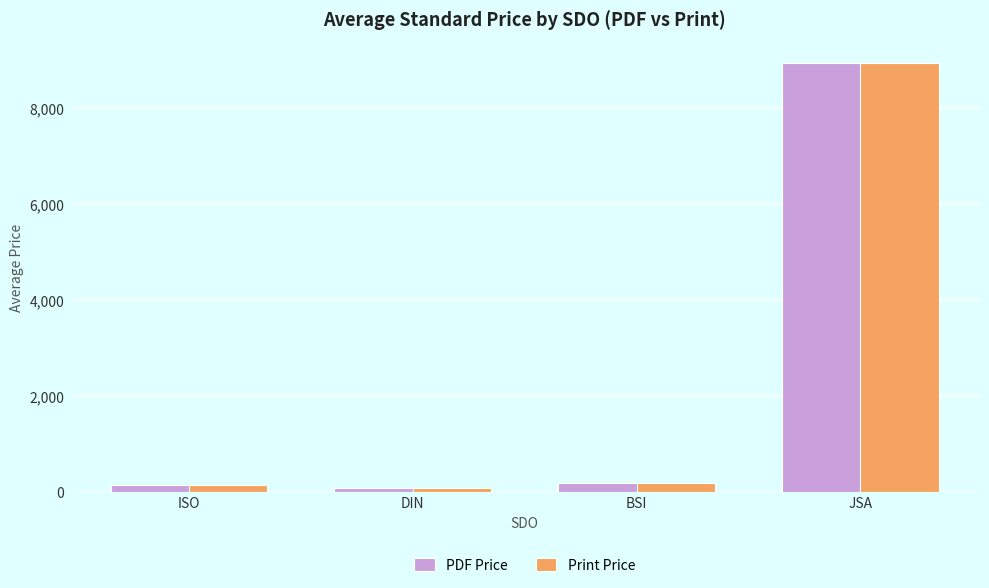

Where does the PDF Price series first go above 195?

BSI